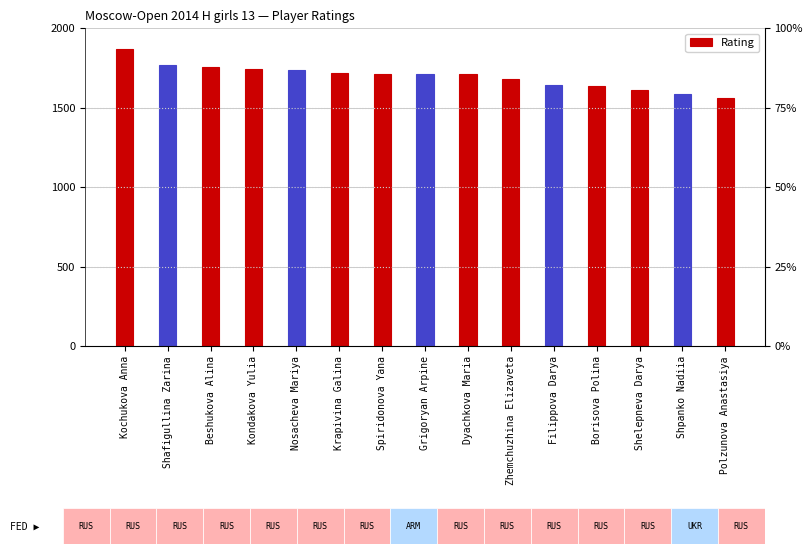

What is the label of the 14th bar from the left?

Shpanko Nadiia